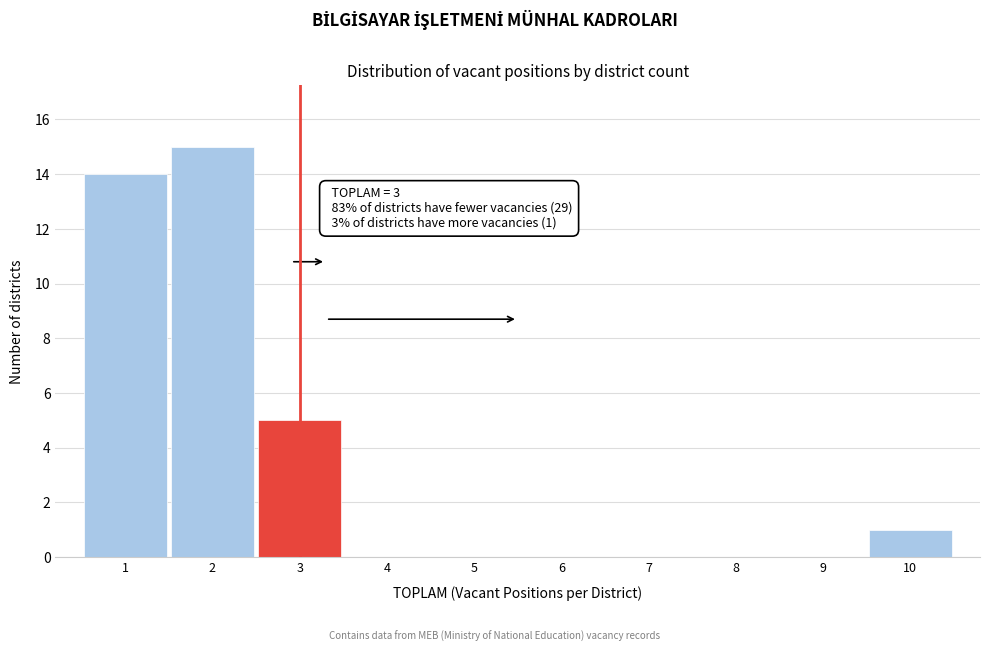

Reading left to right, list all the values displayed in this chart.

1=14	2=15	3=5	4=0	5=0	6=0	7=0	8=0	9=0	10=1